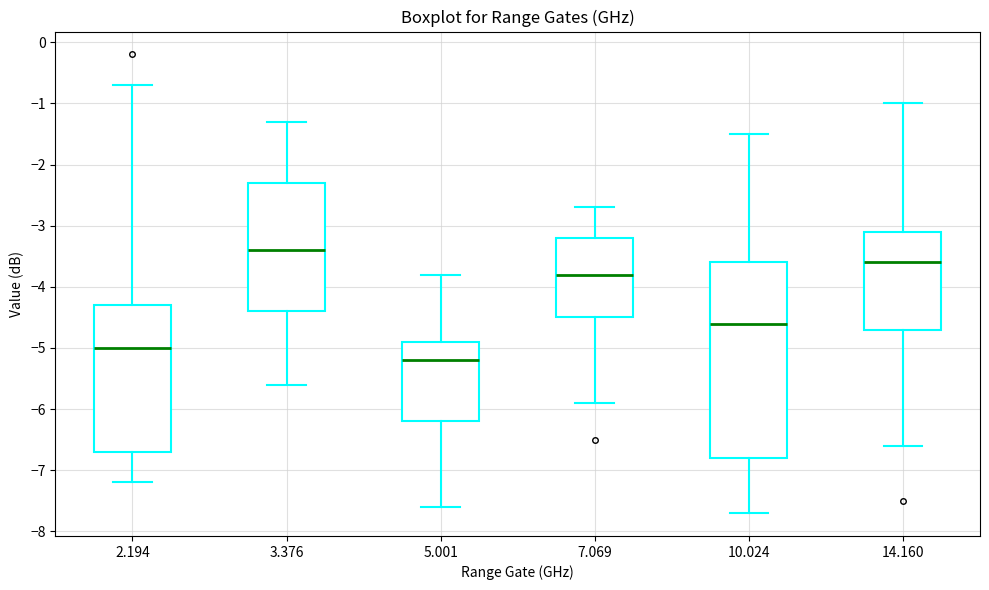

Which box's median line is the lowest?

5.001